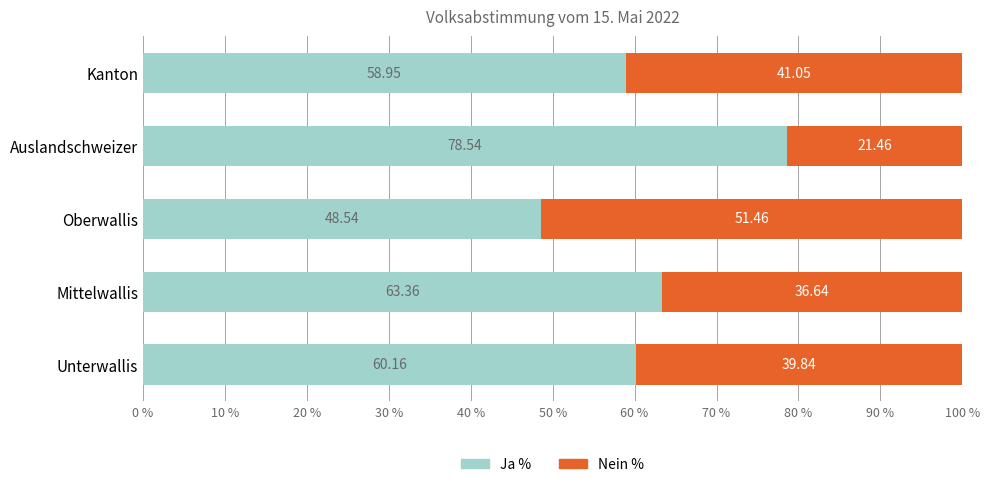

At which label does Ja % reach its minimum?

Oberwallis